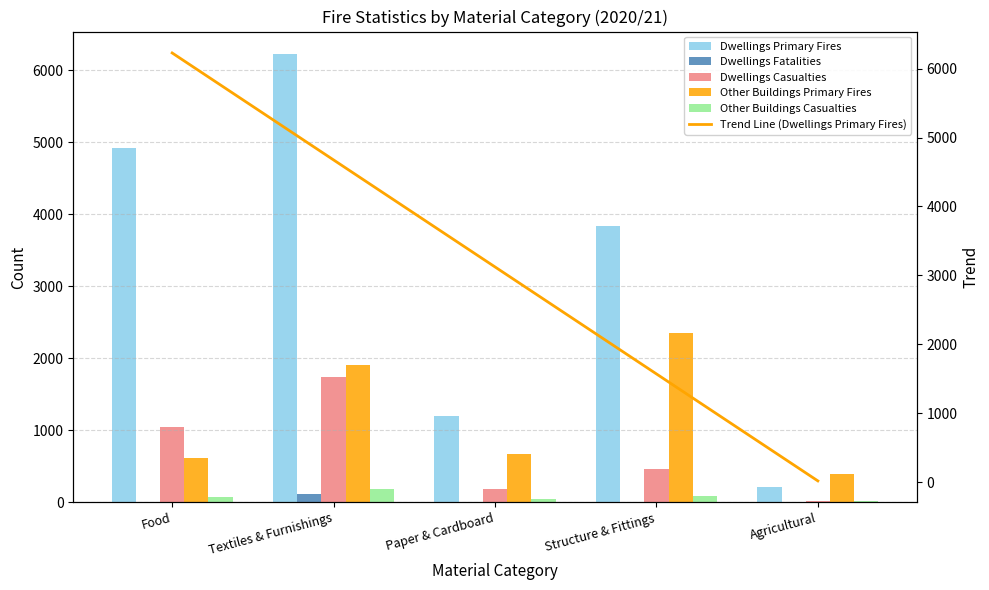

Which has a higher value, Agricultural or Food?

Food